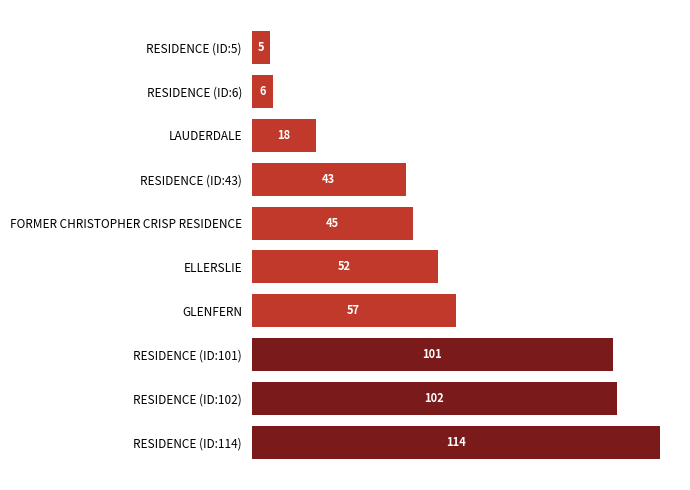

What is the ratio of the value at LAUDERDALE to the value at RESIDENCE (ID:6)?

3.0